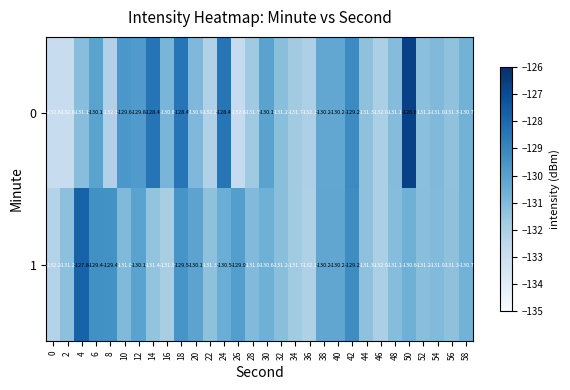

At which category is the sum across all series the highest?

50